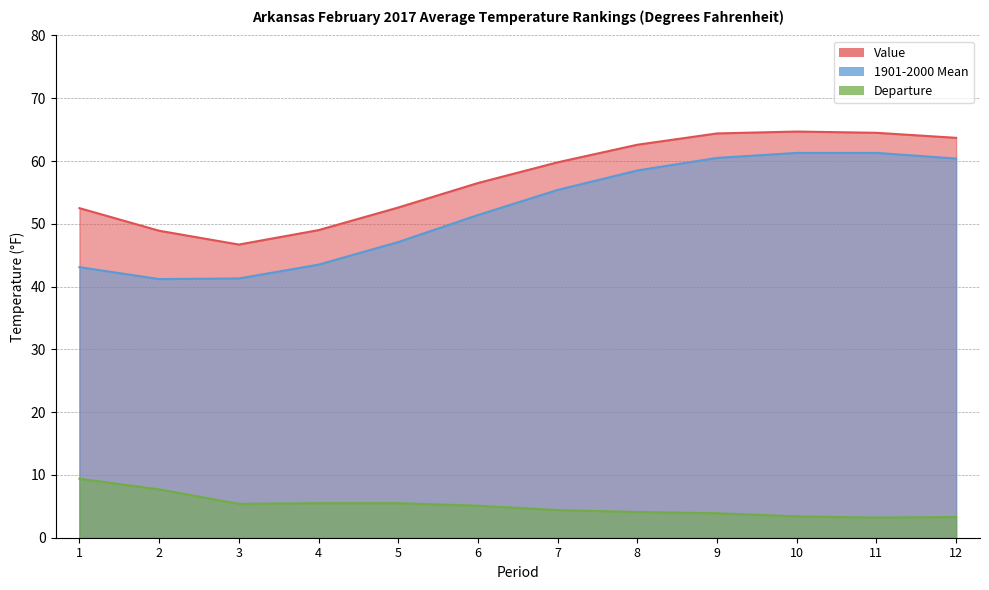

Reading left to right, transcribe all the data shown in this chart.

Value: 1=52.5	2=48.9	3=46.7	4=49.0	5=52.6	6=56.5	7=59.8	8=62.6	9=64.4	10=64.7	11=64.5	12=63.7
1901-2000 Mean: 1=43.1	2=41.2	3=41.3	4=43.5	5=47.1	6=51.4	7=55.4	8=58.5	9=60.5	10=61.3	11=61.3	12=60.4
Departure: 1=9.4	2=7.7	3=5.4	4=5.5	5=5.5	6=5.1	7=4.4	8=4.1	9=3.9	10=3.4	11=3.2	12=3.3